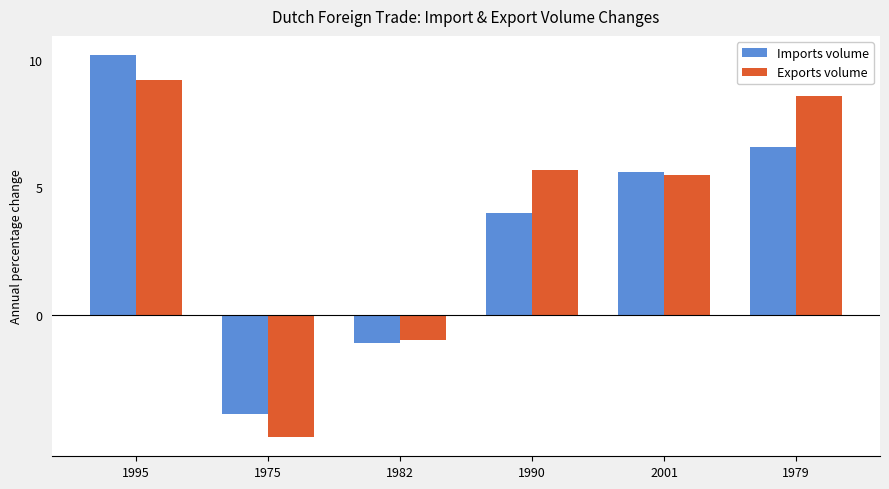

Reading left to right, extract all data points from this chart.

Imports volume: 1995=10.2	1975=-3.9	1982=-1.1	1990=4.0	2001=5.6	1979=6.6
Exports volume: 1995=9.2	1975=-4.8	1982=-1.0	1990=5.7	2001=5.5	1979=8.6